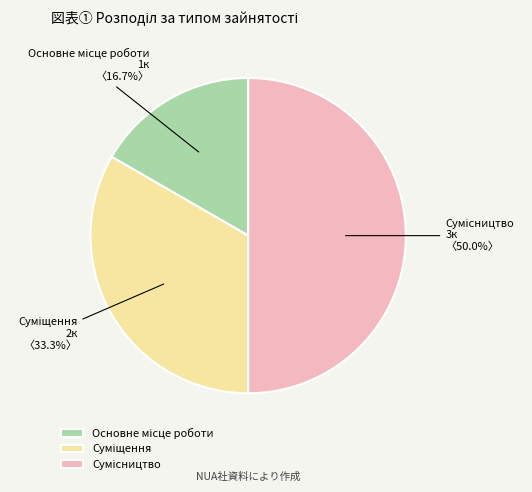

To the nearest percent, what is the combined percentage of Суміщення and Основне місце роботи?

50%